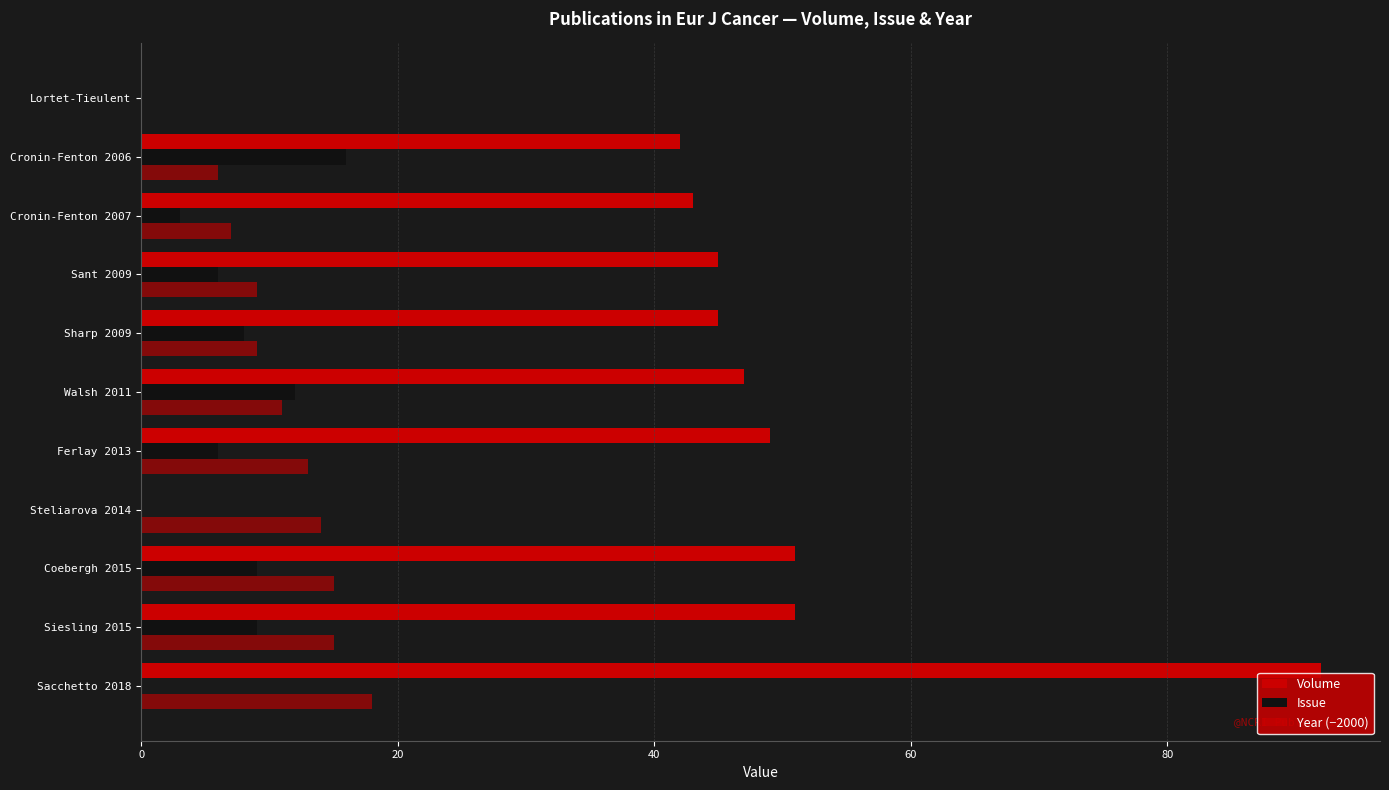

How many series are shown in this chart?

3